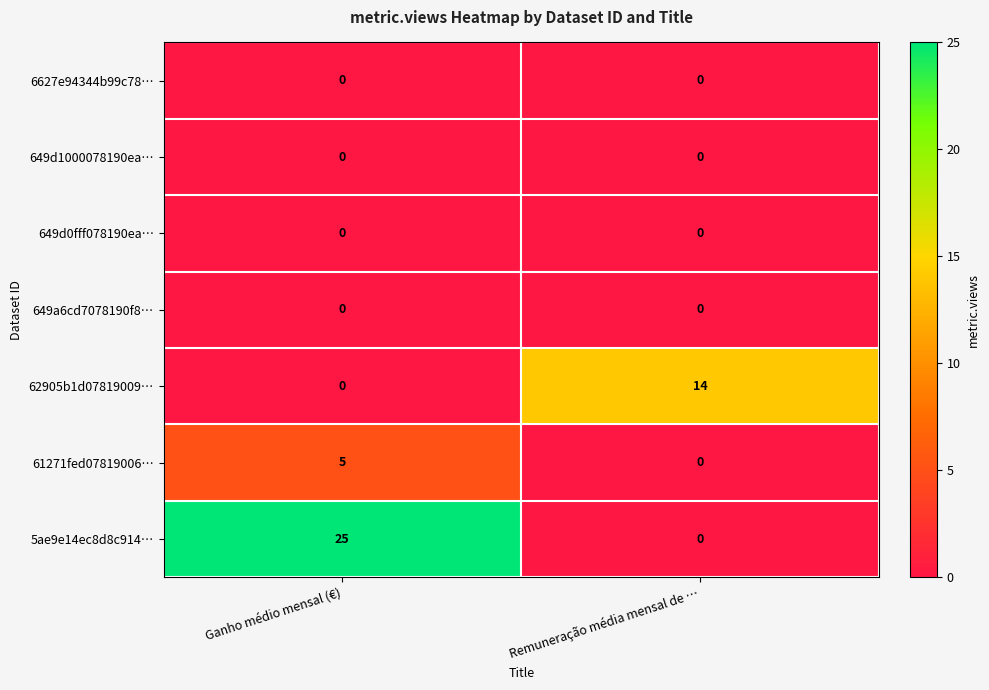

At which category is the sum across all series the highest?

Ganho médio mensal (€)